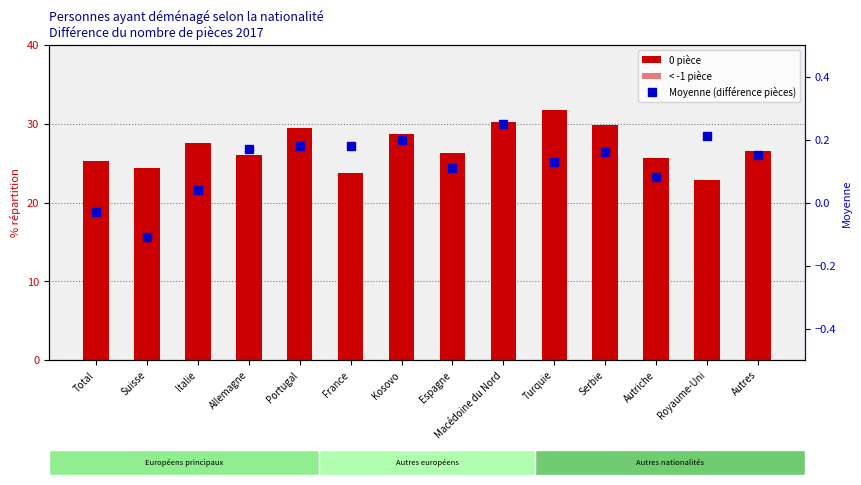

Reading left to right, extract all data points from this chart.

0 pièce: 25.3	24.4	27.6	26.0	29.5	23.8	28.7	26.3	30.2	31.8	29.8	25.7	22.8	26.5
< -1 pièce: 18.0	20.1	14.9	14.4	11.2	15.5	11.2	14.8	9.0	10.2	11.3	16.2	15.5	14.3
Moyenne (différence pièces): -0.0	-0.1	0.0	0.2	0.2	0.2	0.2	0.1	0.2	0.1	0.2	0.1	0.2	0.1